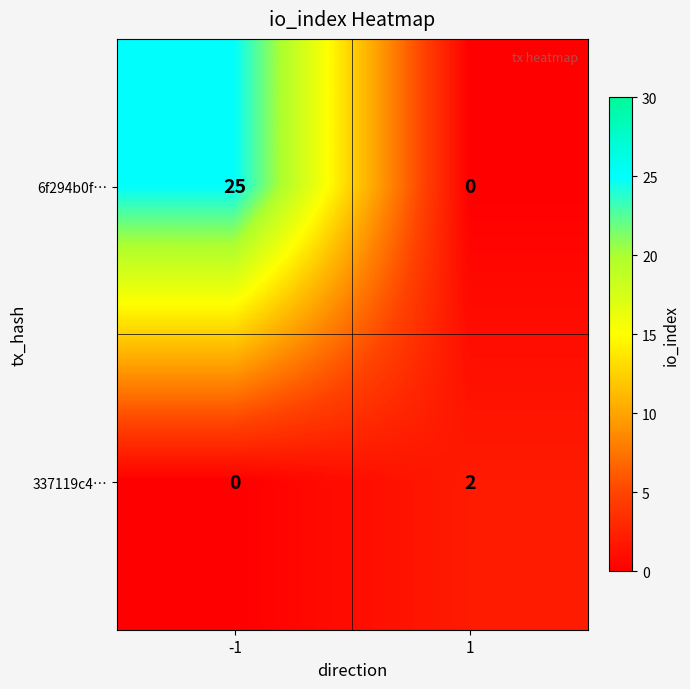

Count the number of categories in the chart.

2